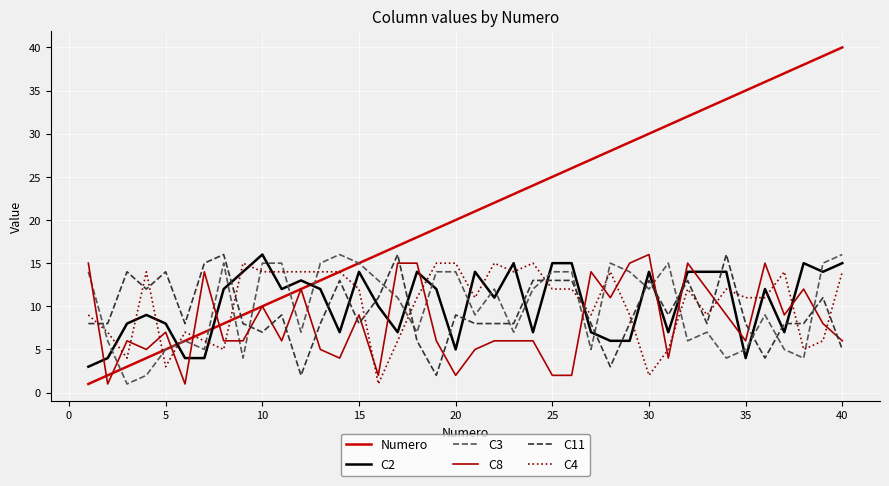

After their last crossing, which series has the higher values: C4 or C3?

C3